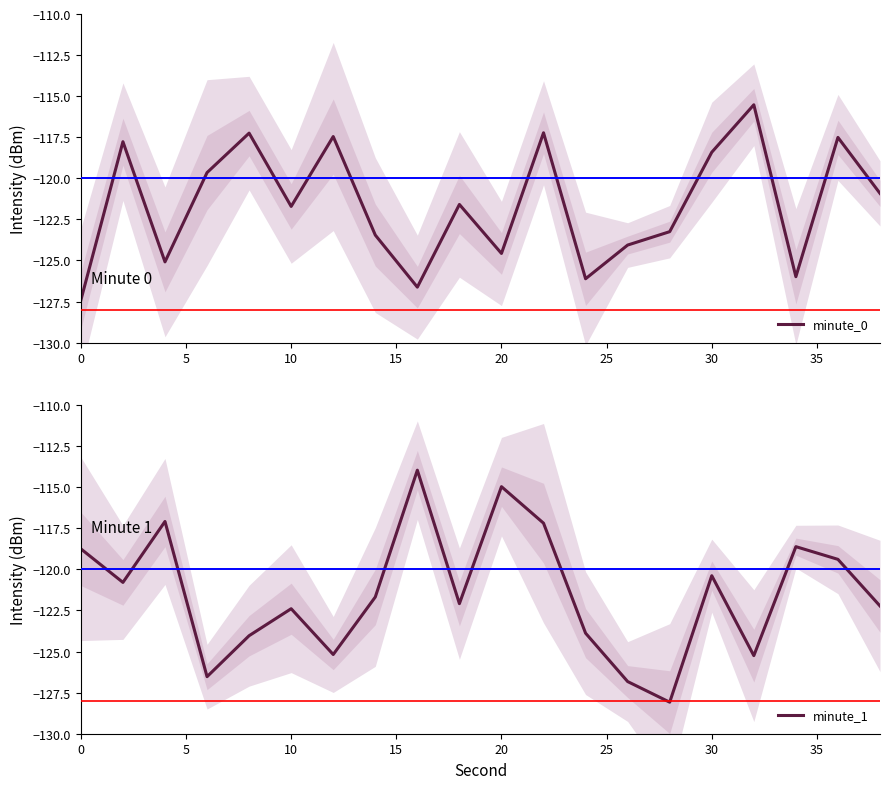

Which series has the largest total across all categories?

minute_1